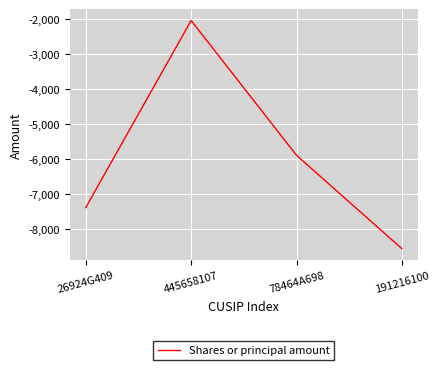

Rank the categories by value from lowest to highest.

191216100, 26924G409, 78464A698, 445658107